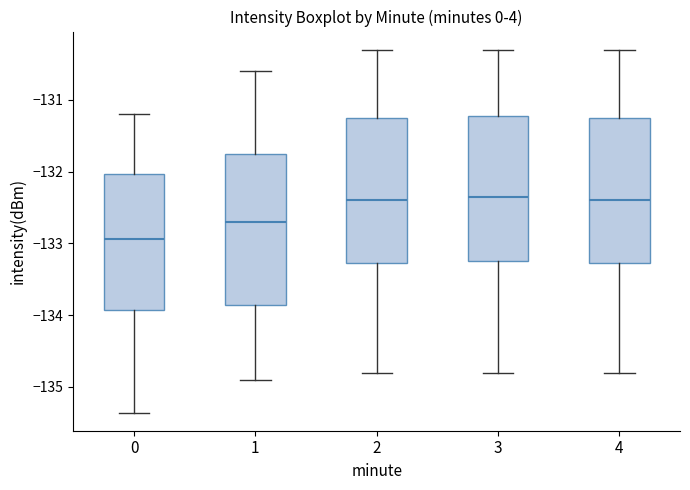

Reading left to right, read every box against the y-axis: the position of its median line, the range the box covers, and the ends of its whiskers. The values are not printed on the chart, so give them approximately, as read against the axis.

0: median -132.9, box -133.9 to -132.0, whiskers -135.4 to -131.2
1: median -132.7, box -133.9 to -131.8, whiskers -134.9 to -130.6
2: median -132.4, box -133.3 to -131.2, whiskers -134.8 to -130.3
3: median -132.3, box -133.2 to -131.2, whiskers -134.8 to -130.3
4: median -132.4, box -133.3 to -131.2, whiskers -134.8 to -130.3